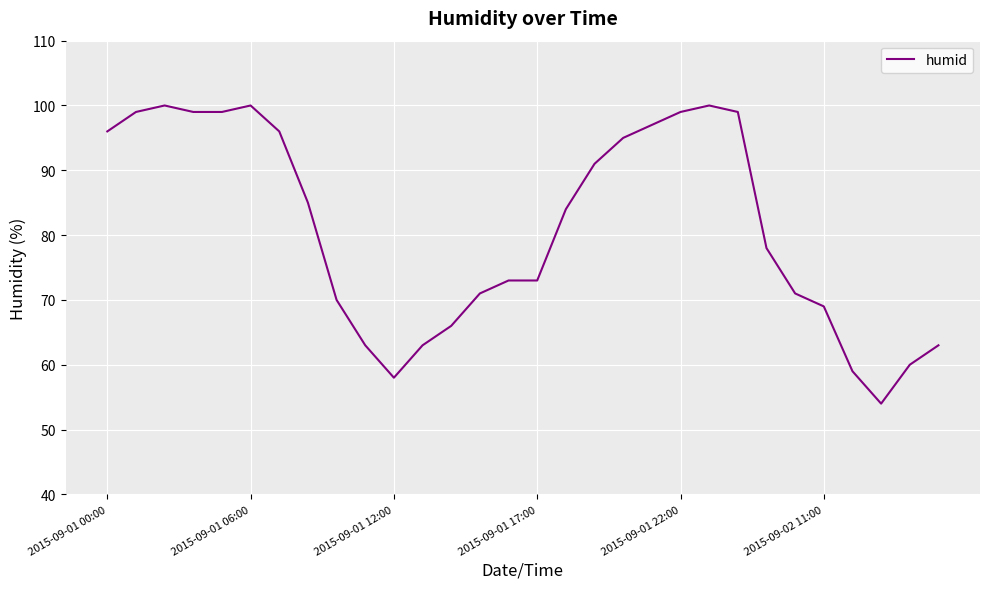

What is the greatest value displayed?

100